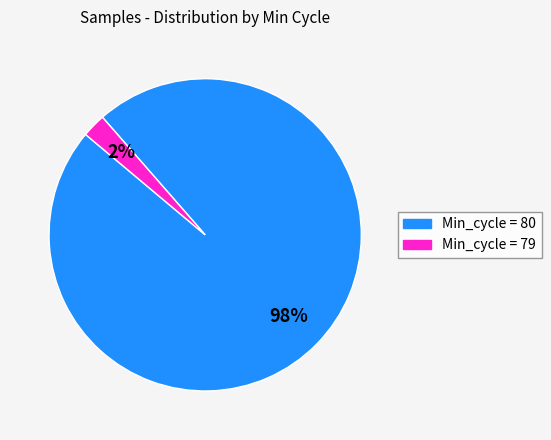

Is there any slice that represents more than half of the pie?

Yes